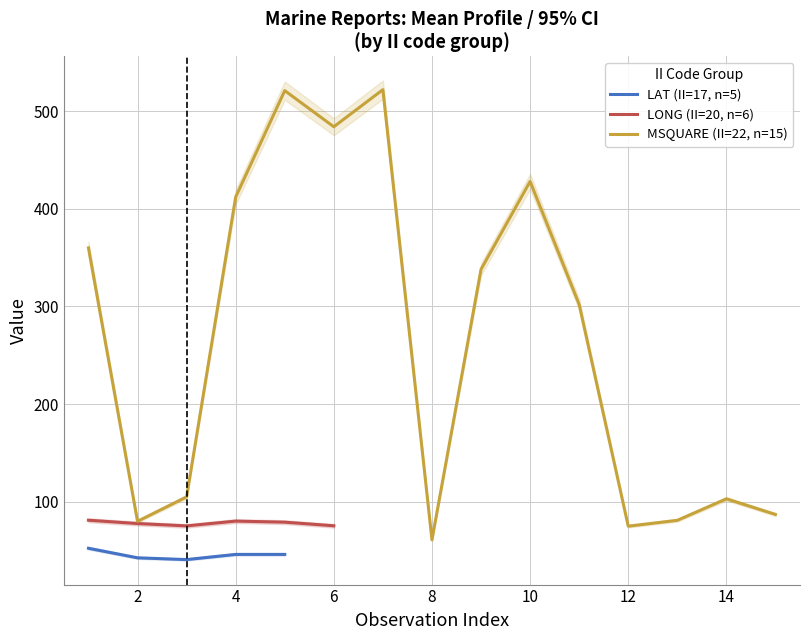

The value of MSQUARE (II=22, n=15) at 2 is 137. True or false?

False